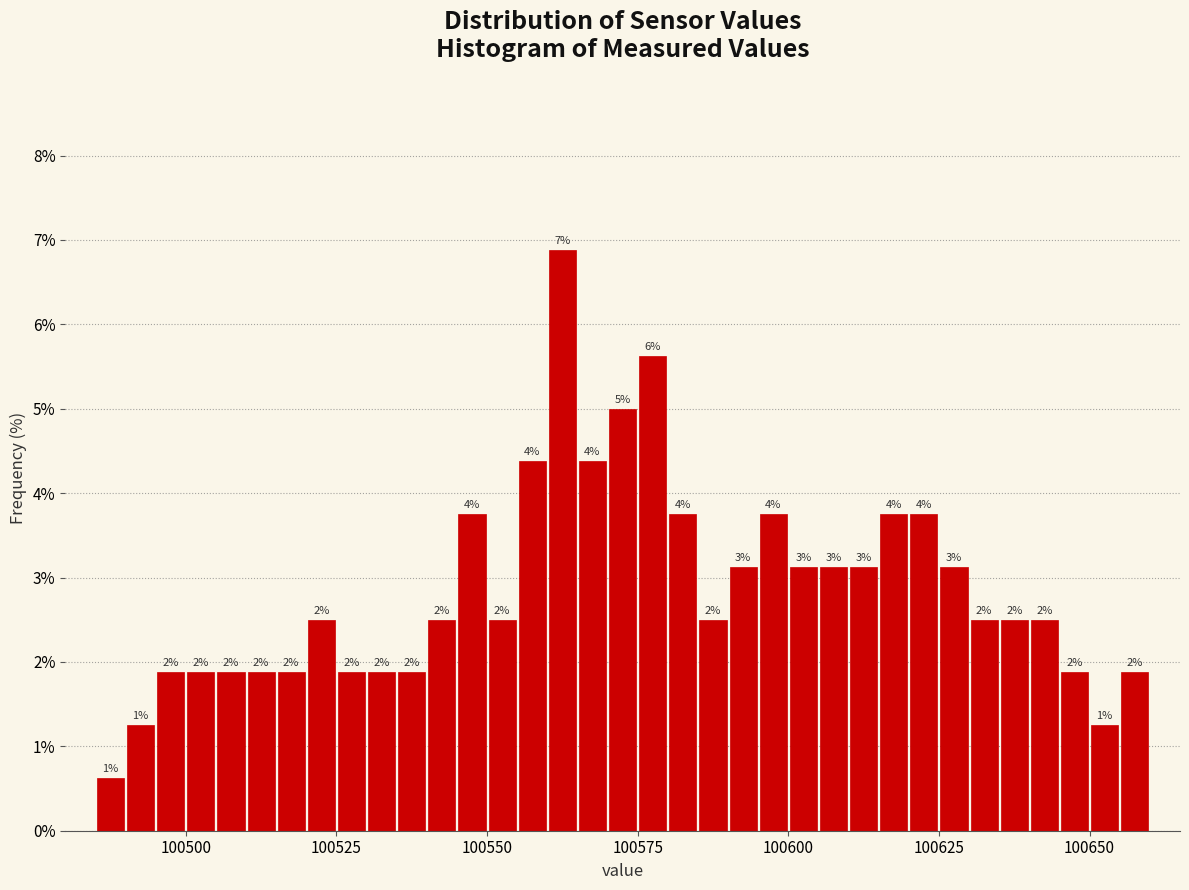

Read against the x-axis, roughly where is the centre of the tallest bar?

100565